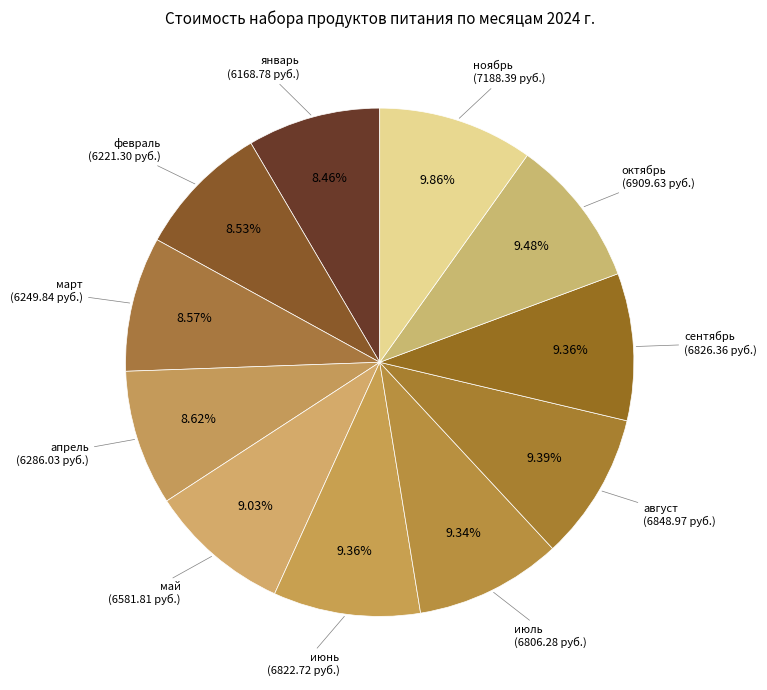

Do январь and февраль together represent more than half of the pie?

No